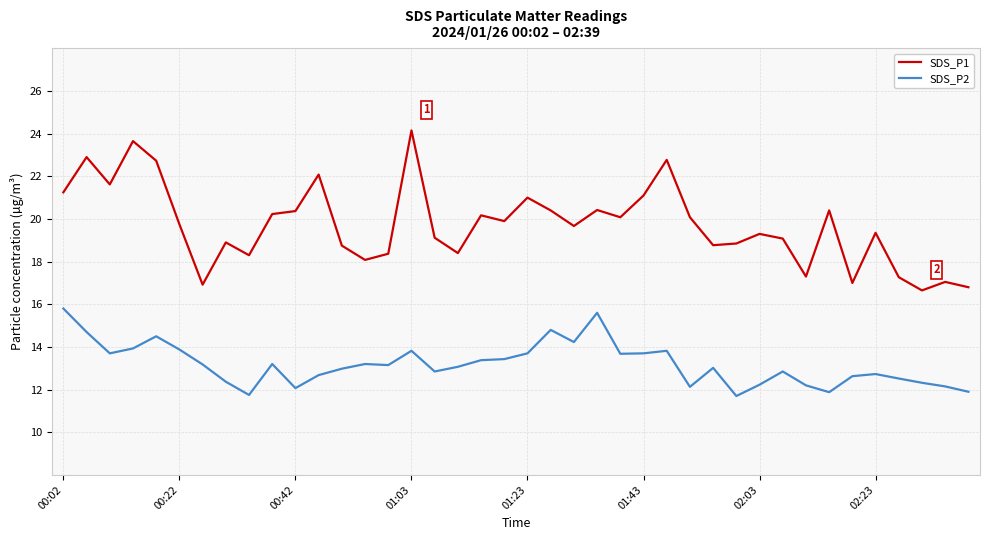

What is the difference between the maximum and minimum values in the SDS_P1 series?

7.5